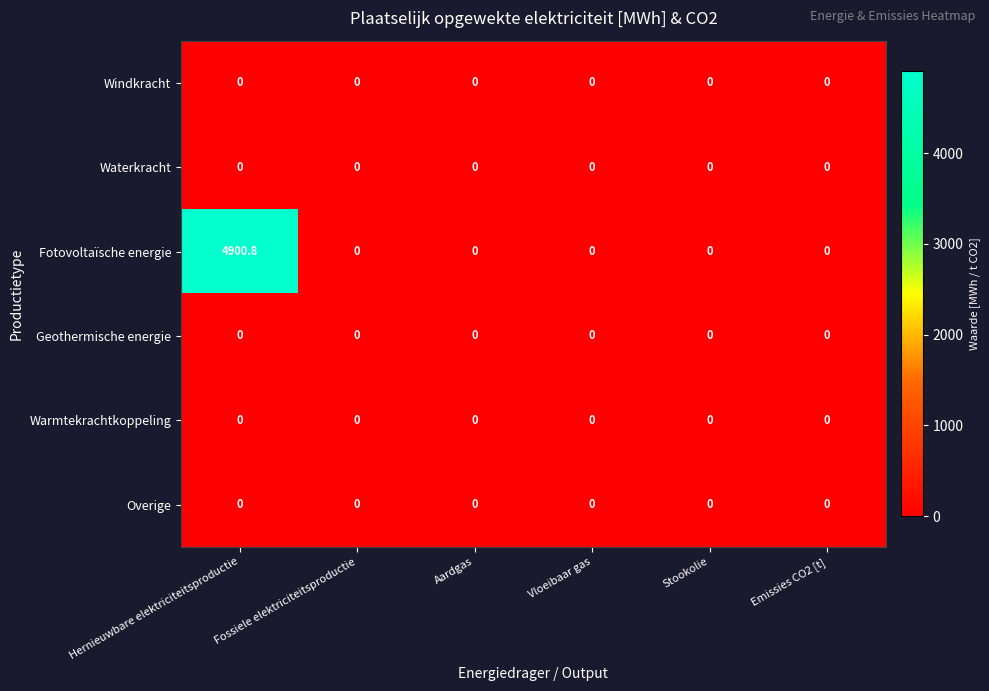

Which series has the widest spread of values?

Fotovoltaïsche energie